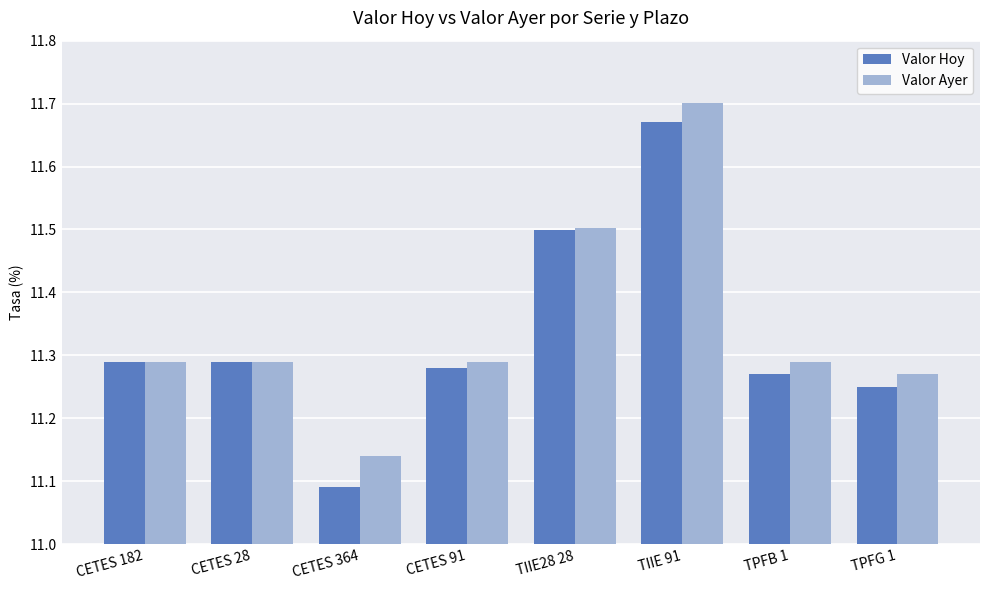

What is the sum of the Valor Hoy values at TPFG 1 and TPFB 1?

22.5